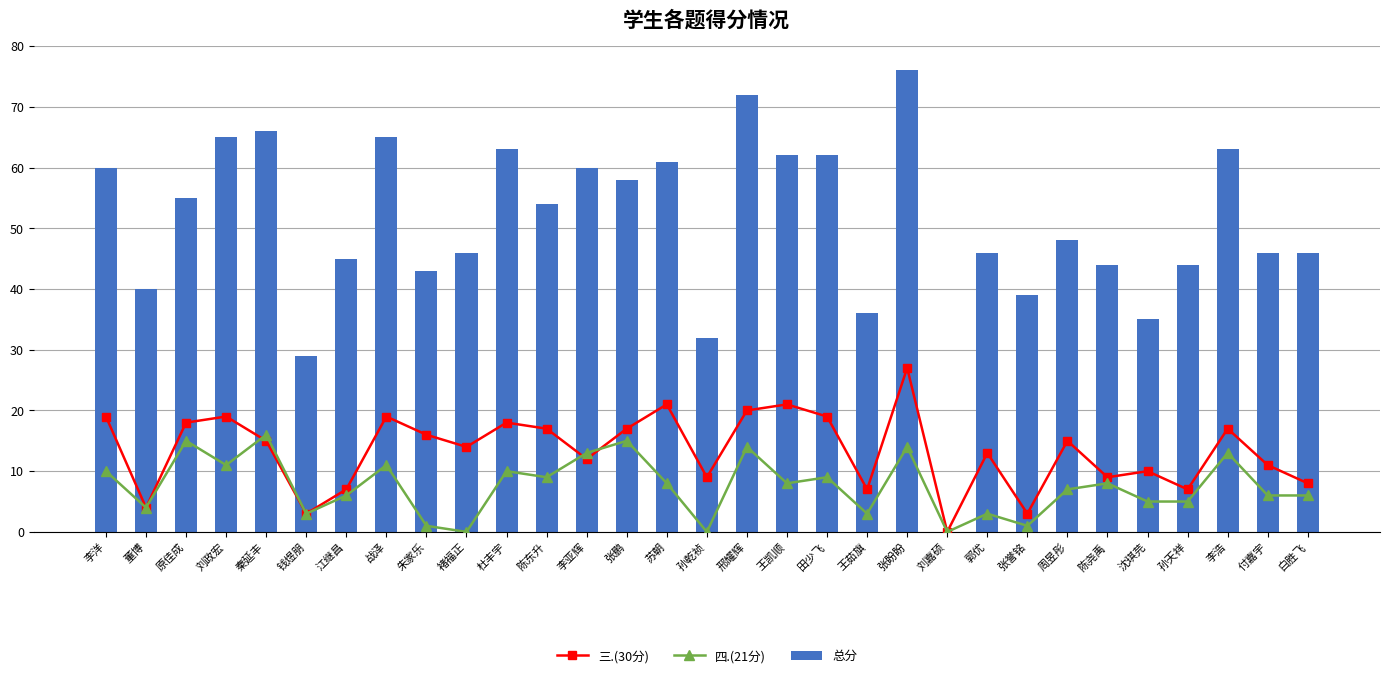

Count the number of categories in the chart.

31